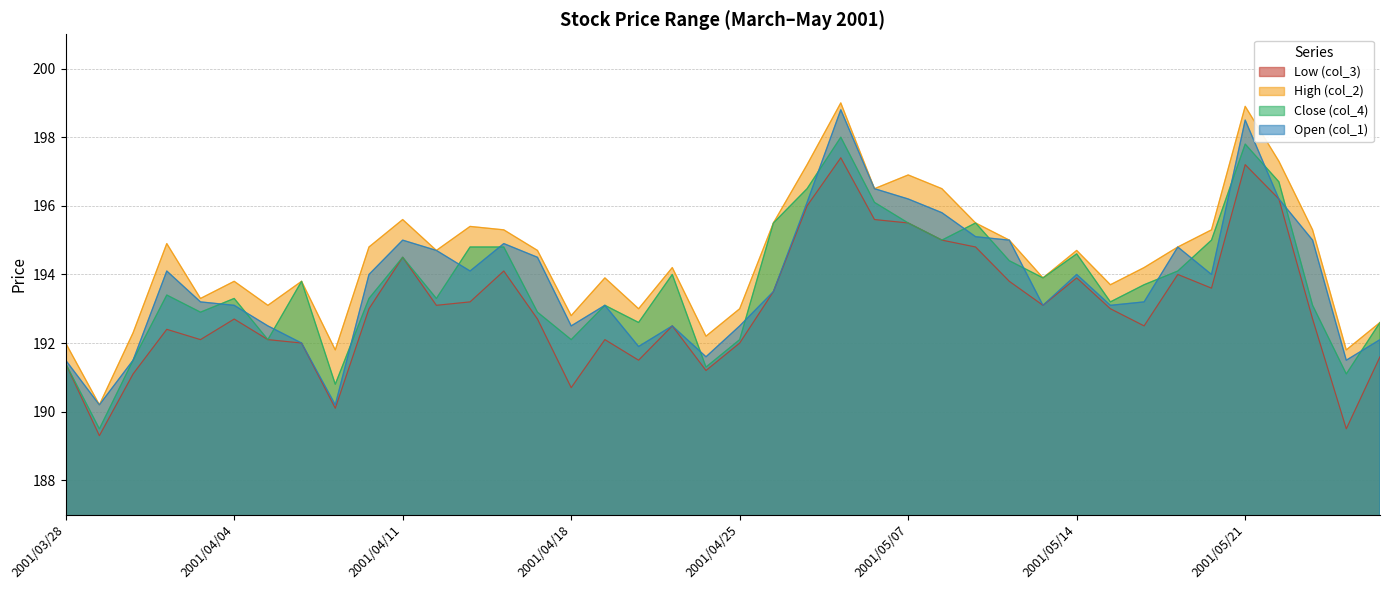

True or false: Low (col_3) and Close (col_4) intersect in this chart.

False